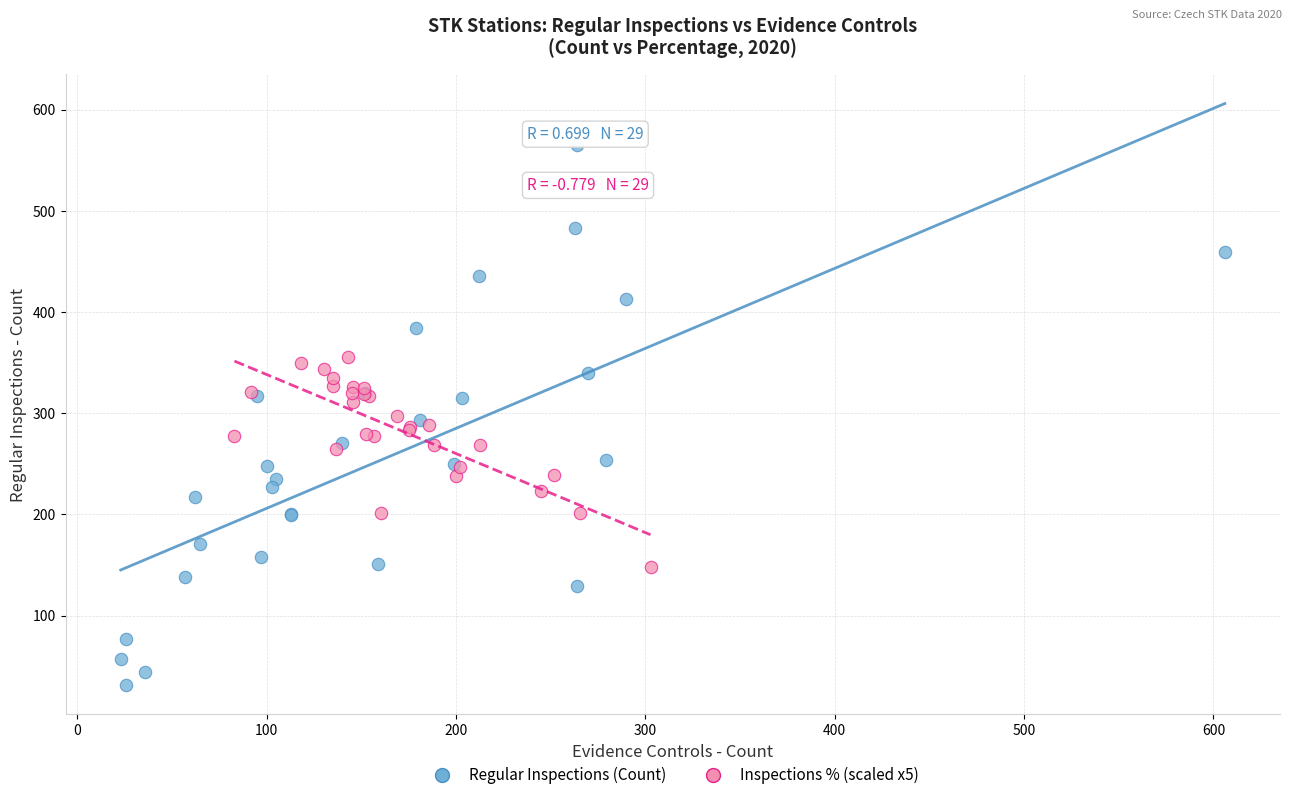

Which series reaches the maximum Y coordinate?

Regular Inspections (Count)